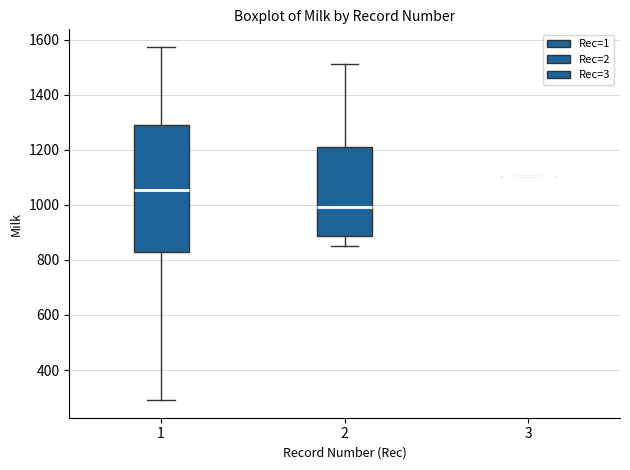

Reading left to right, transcribe this box plot: for each box, give where its median line is, the range the box spans, and where its two whiskers end, as read against the y-axis. The values are not printed on the chart, so give them approximately, as read against the axis.

1: median 1060, box 840 to 1300, whiskers 300 to 1580
2: median 1000, box 880 to 1220, whiskers 860 to 1520
3: box collapsed to a line at 1100, whiskers 1100 to 1100